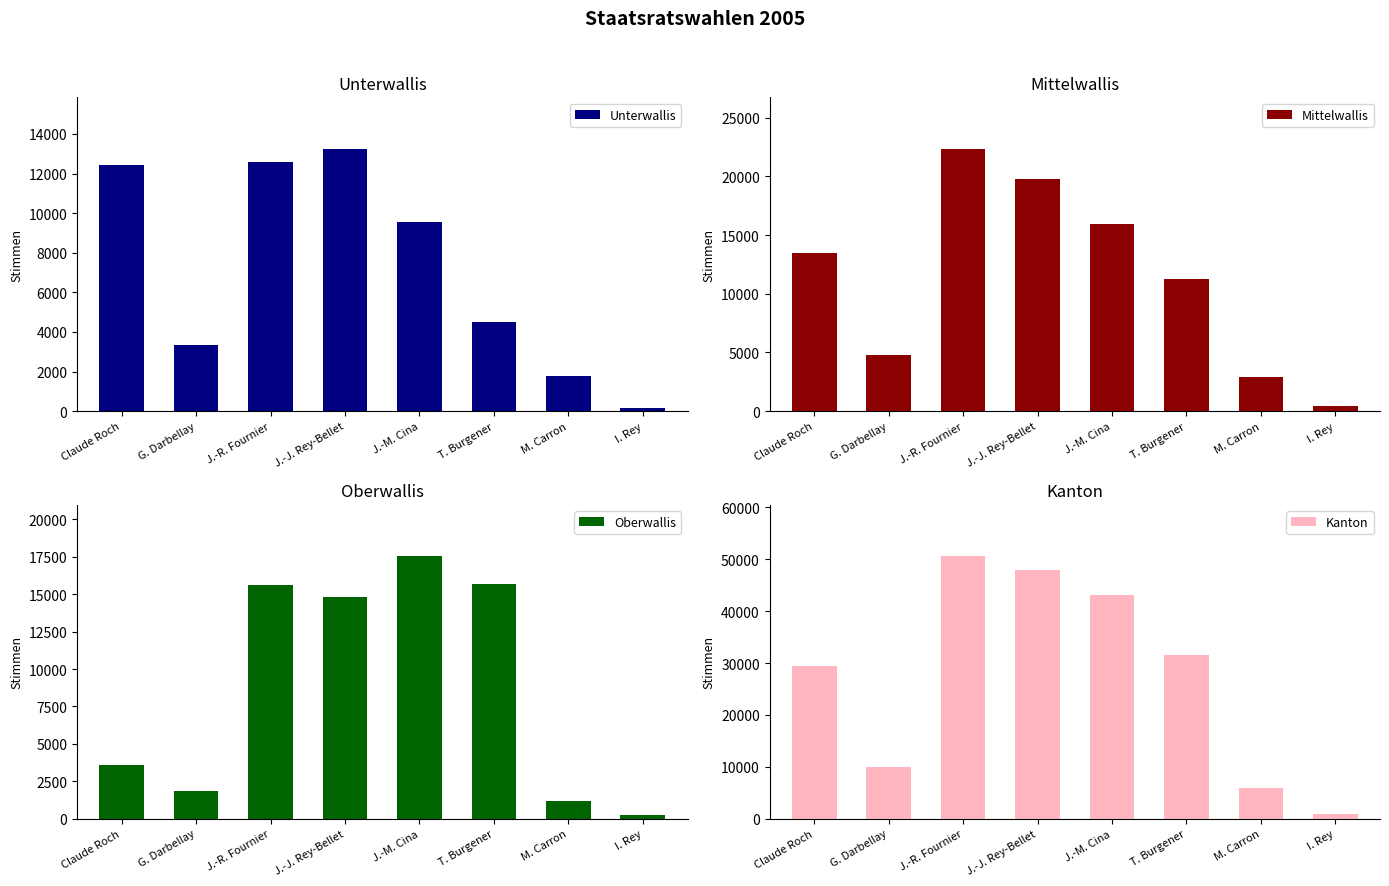

How many data points in Mittelwallis are less than 13452?

4